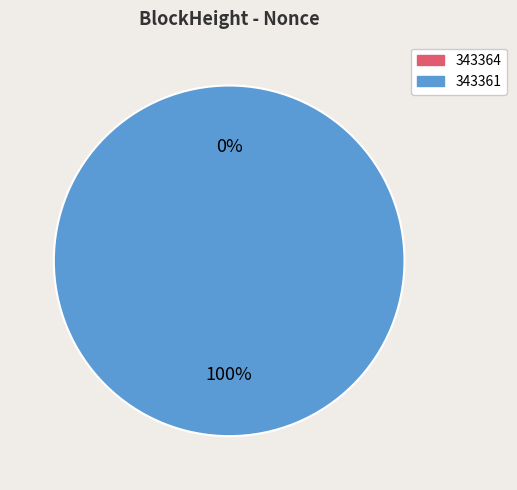

Does any single category account for the majority?

Yes